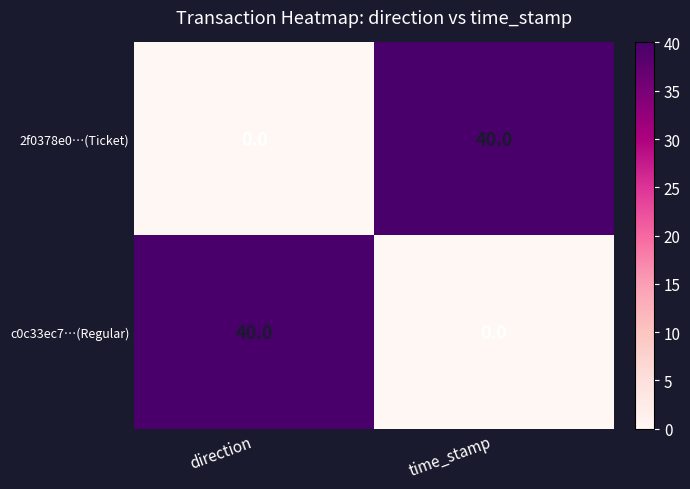

How many categories are shown in the chart?

2